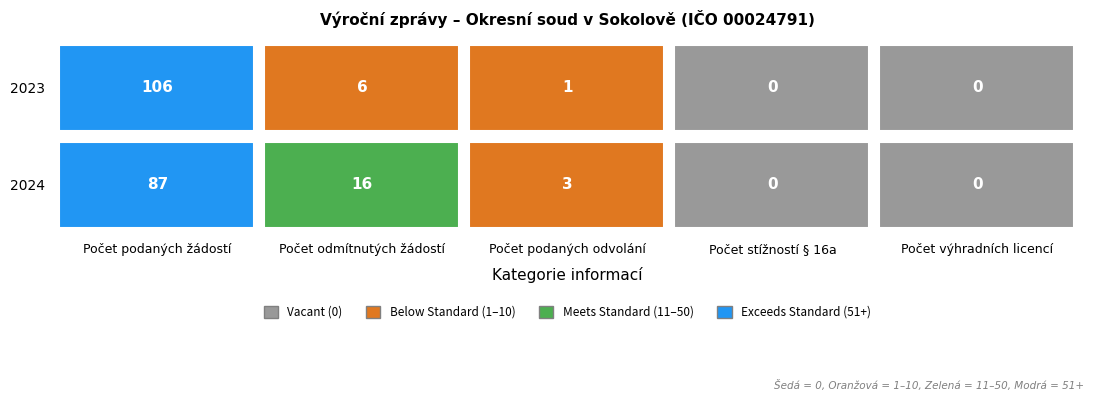

What is the difference between the highest and lowest values at 2023?

106